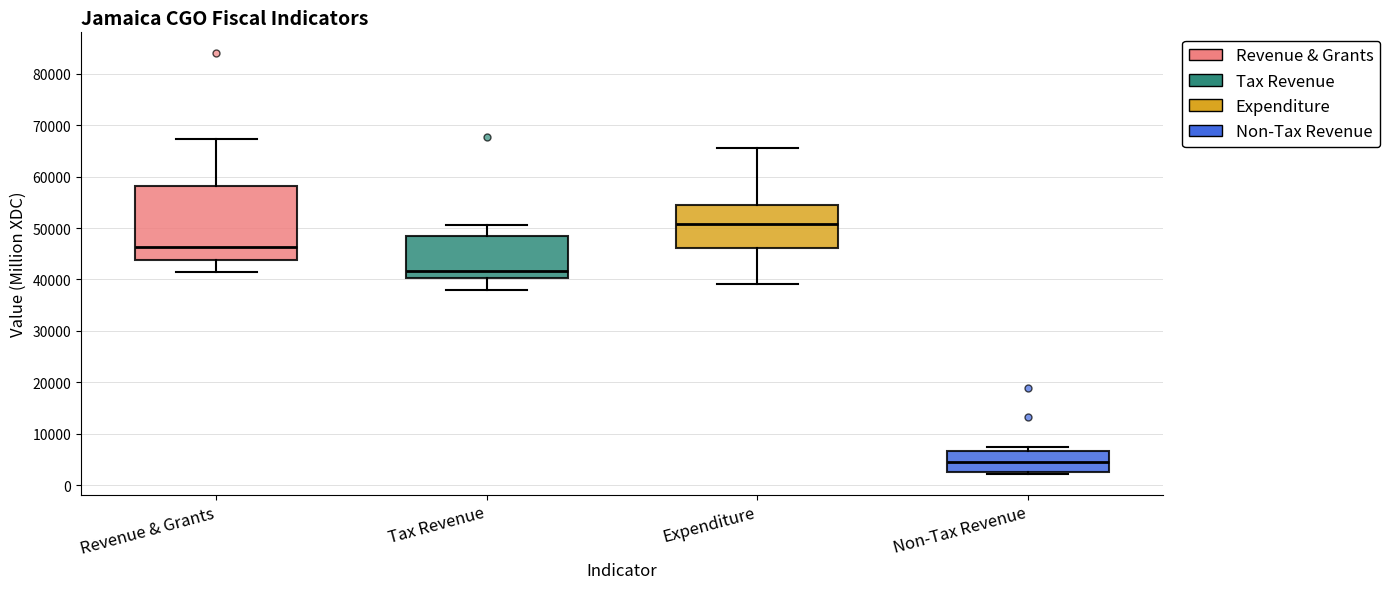

Comparing the boxes themselves (not the whiskers), which one is the tallest?

Revenue & Grants